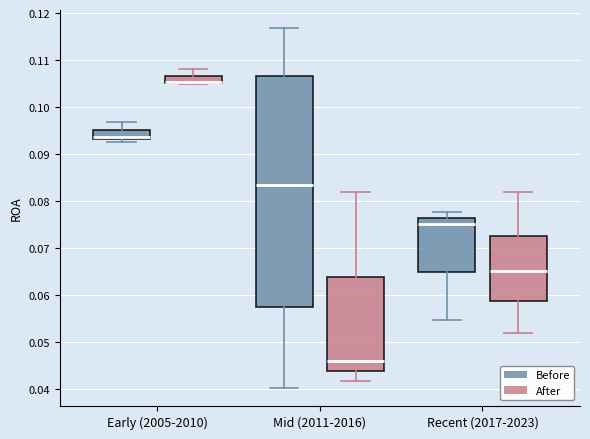

Where is the lower edge of the box for Recent (2017-2023) (After) on the y-axis? The values are not printed on the chart, so give them approximately, as read against the axis.

0.059